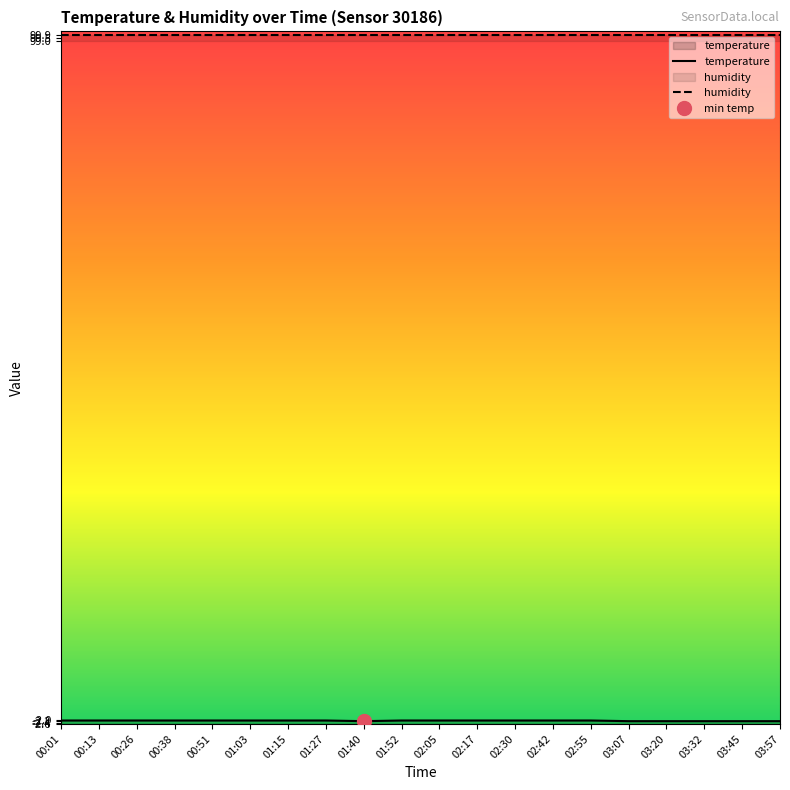

What is the label of the 8th point from the left?

01:27